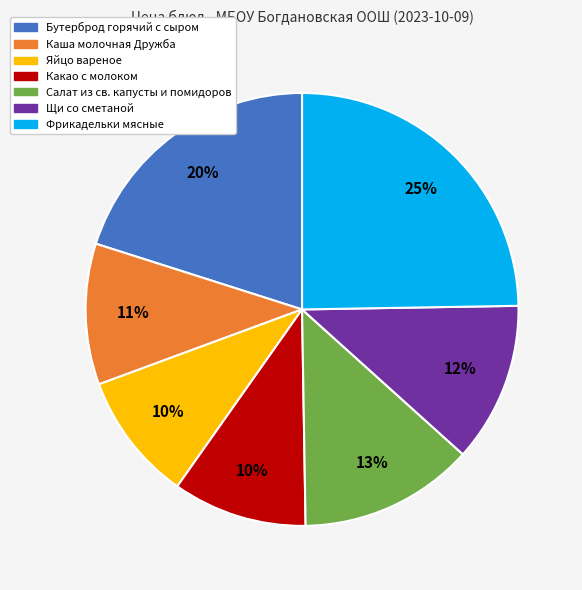

Which has a higher value, Бутерброд горячий с сыром or Каша молочная Дружба?

Бутерброд горячий с сыром